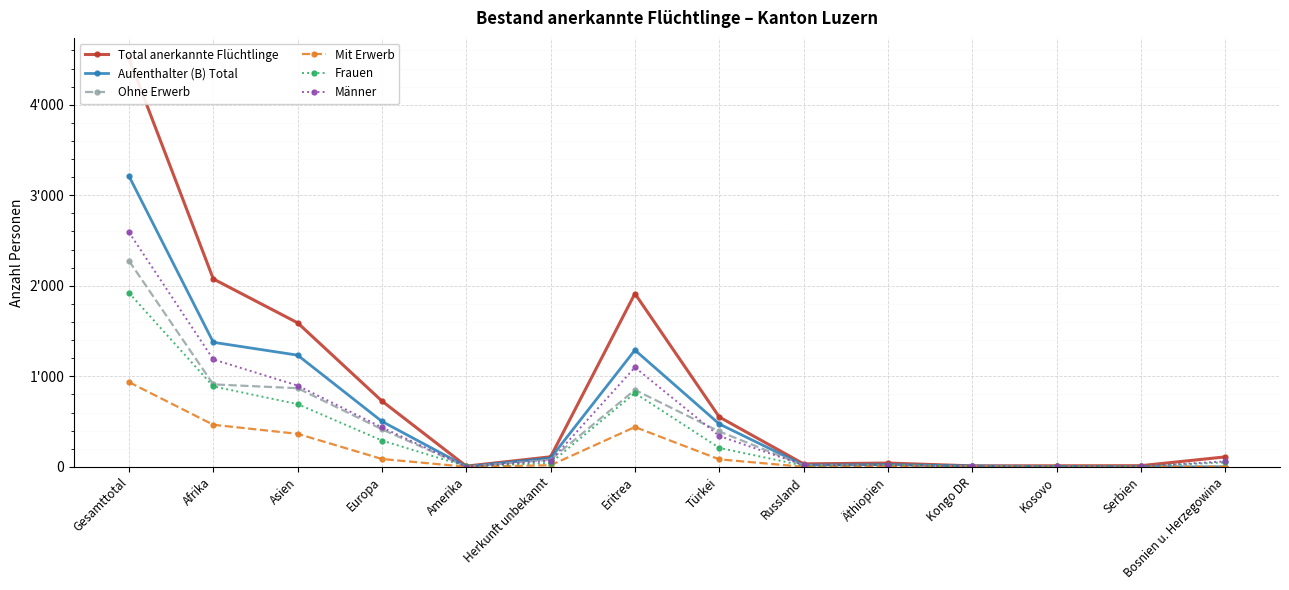

What is the label of the 11th point from the right?

Europa